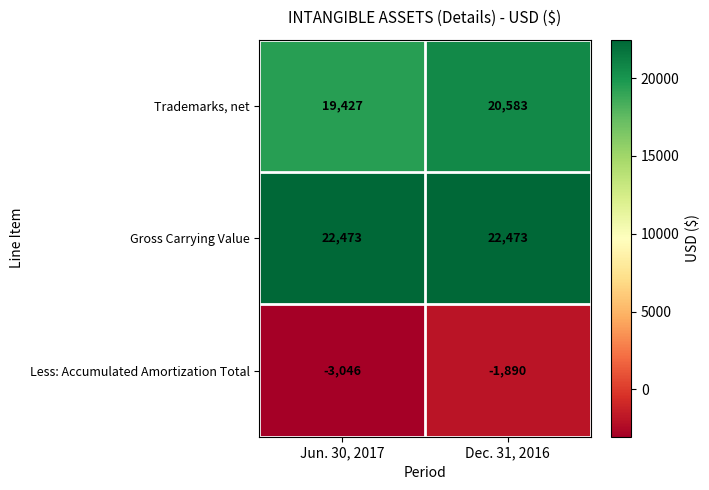

At which label is Less: Accumulated Amortization Total closest to -2468?

Jun. 30, 2017